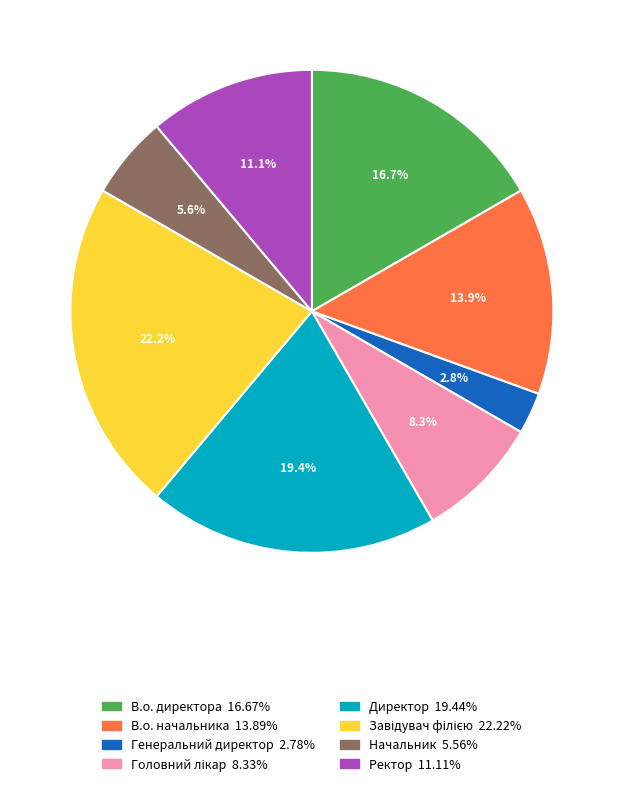

Which category has the smallest portion of the pie?

Генеральний директор